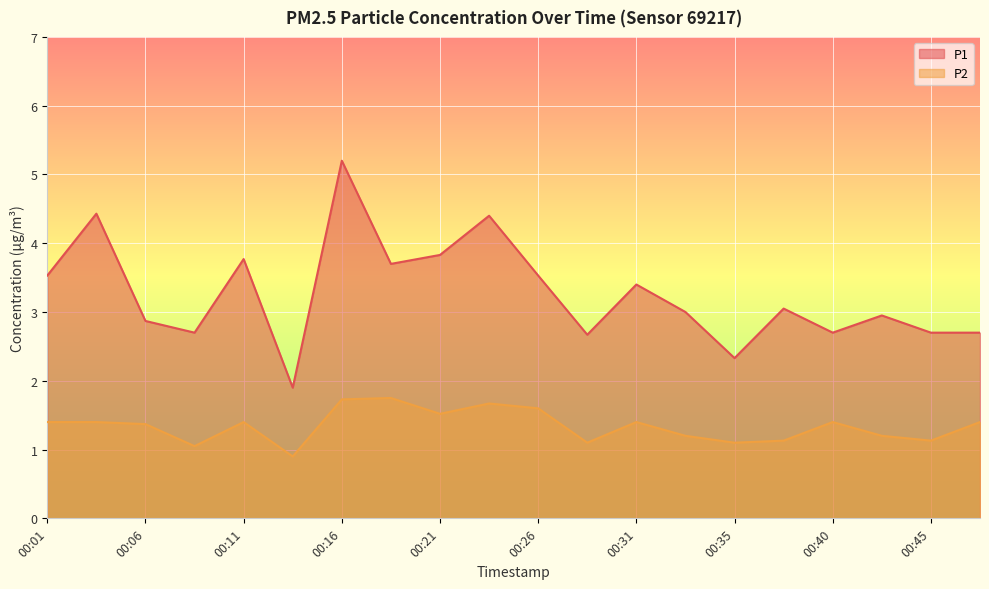

Rank the series at 00:11 from lowest to highest value.

P2, P1